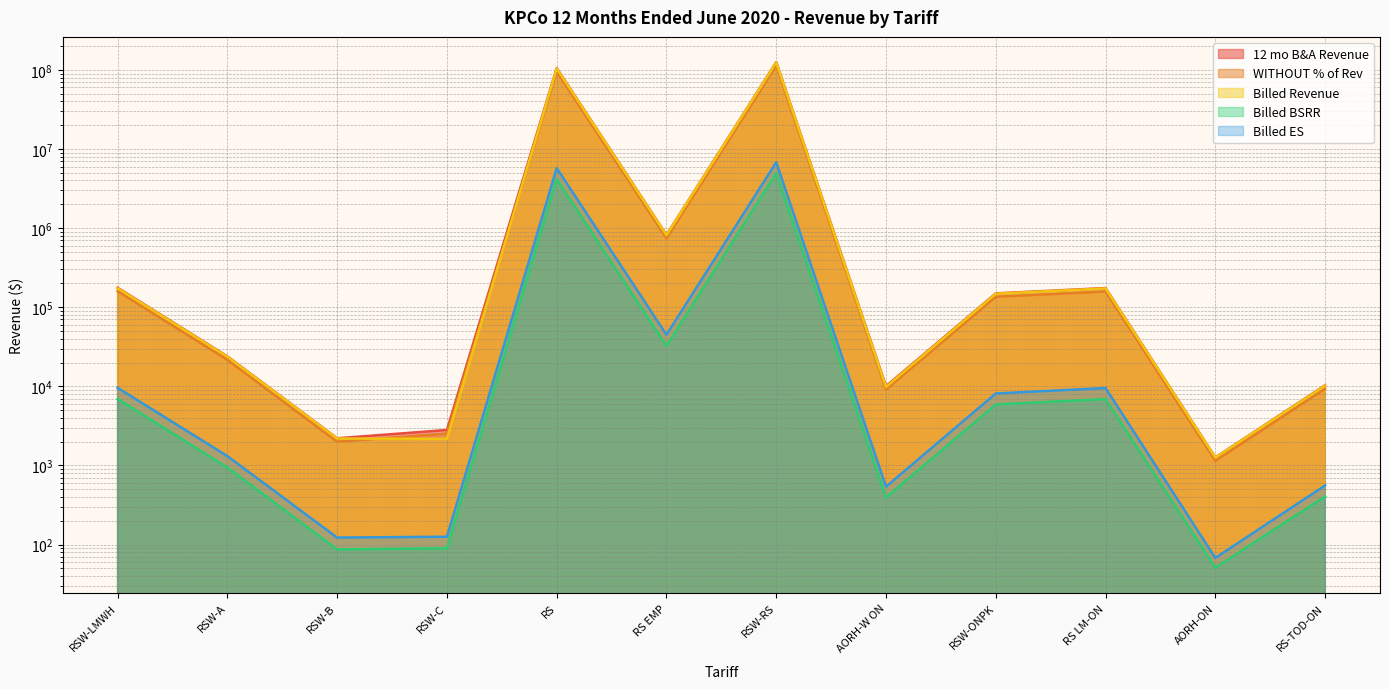

The Billed Revenue series shows 208409144.8 at RSW-RS. True or false?

False